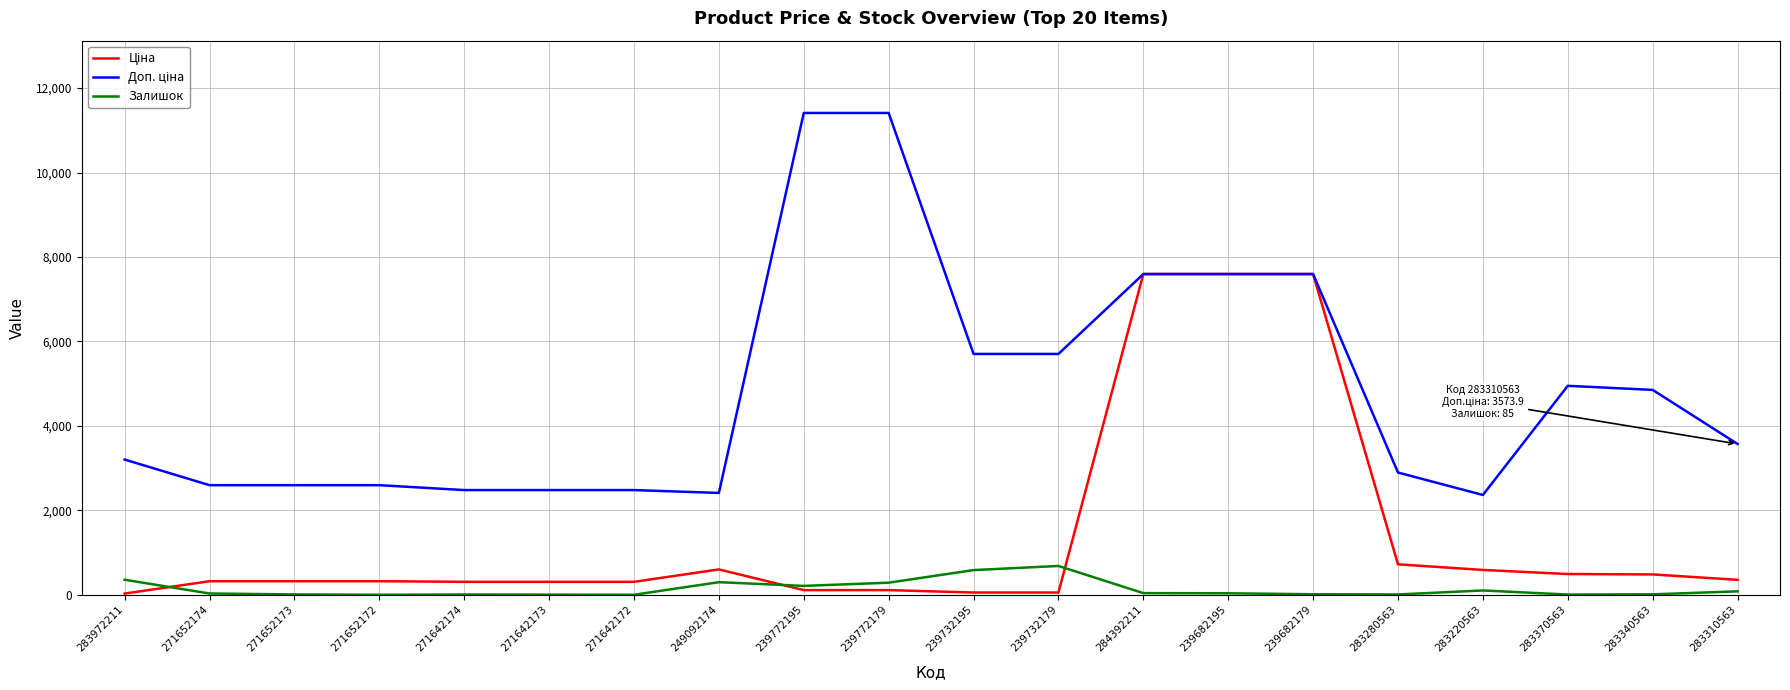

What is the total value across all series at 249092174?

3320.6